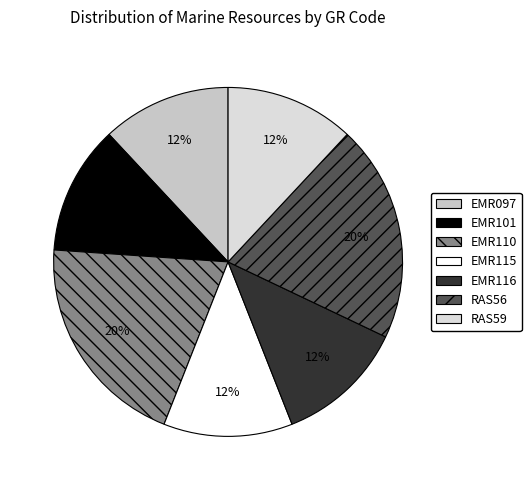

The EMR110 slice represents 13% of the pie. True or false?

False